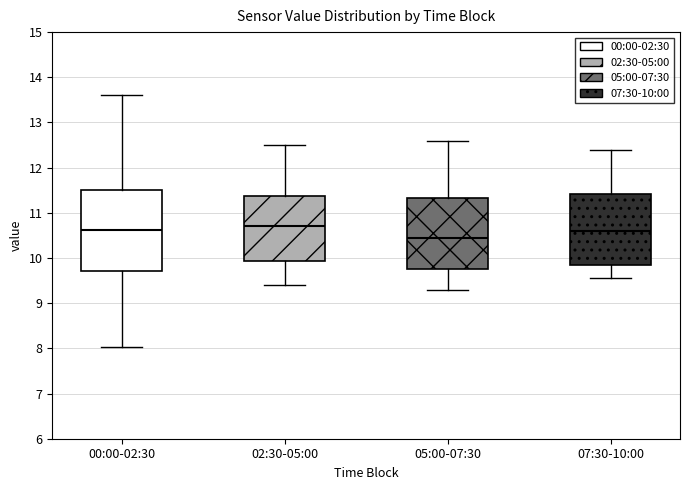

Reading left to right, transcribe this box plot: for each box, give where its median line is, the range the box spans, and where its two whiskers end, as read against the y-axis. The values are not printed on the chart, so give them approximately, as read against the axis.

00:00-02:30: median 10.6, box 9.7 to 11.5, whiskers 8.0 to 13.6
02:30-05:00: median 10.7, box 9.9 to 11.4, whiskers 9.4 to 12.5
05:00-07:30: median 10.5, box 9.8 to 11.3, whiskers 9.3 to 12.6
07:30-10:00: median 10.6, box 9.9 to 11.4, whiskers 9.6 to 12.4